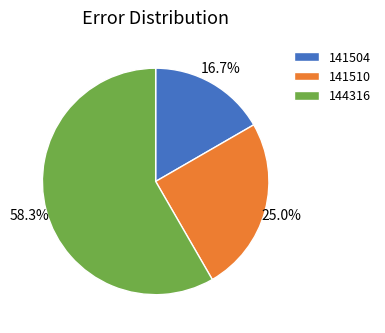

To the nearest percent, what percentage of the pie is 141510?

25%